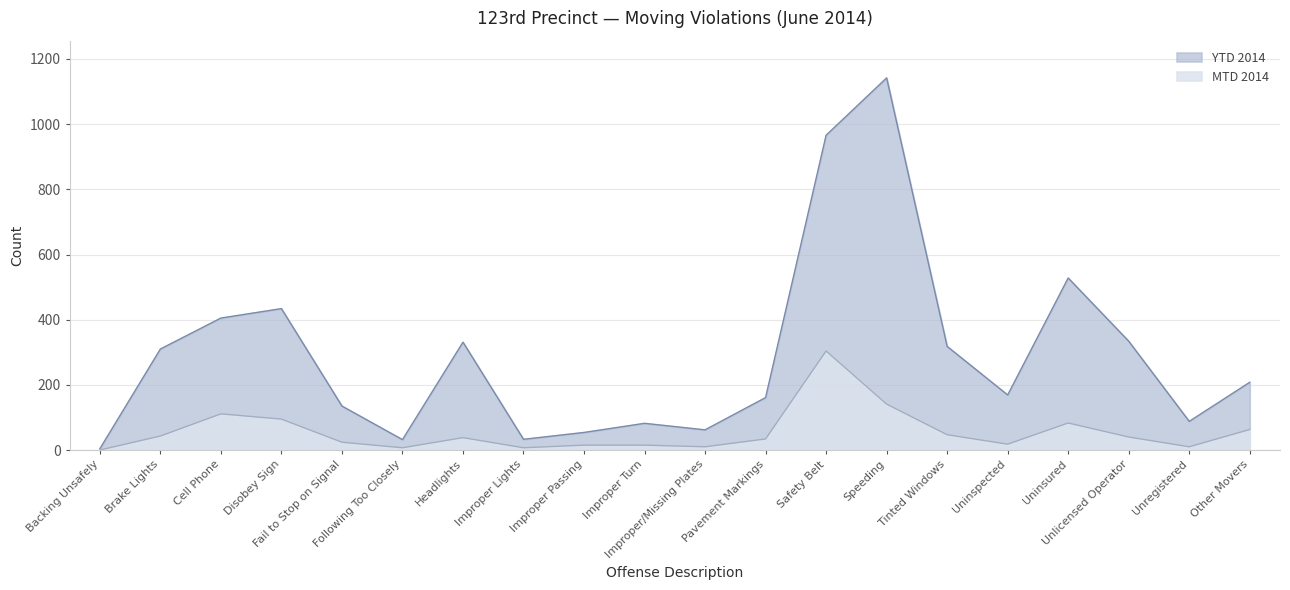

What is the spread (max minus min) of values at Unlicensed Operator?

294